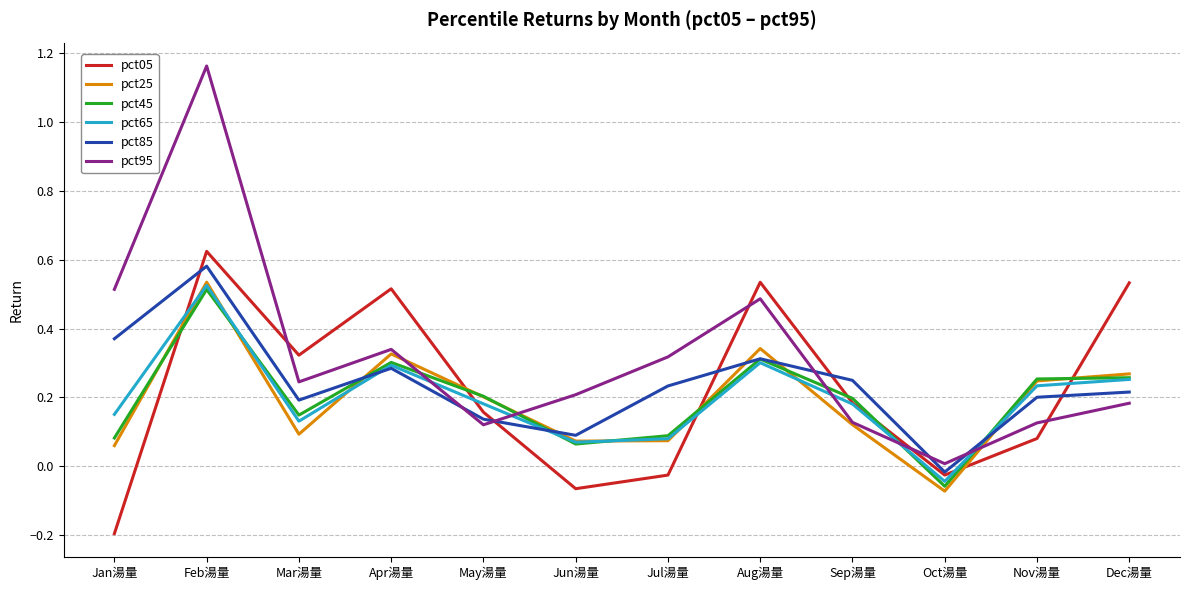

Which series ends up on top after the final intersection of pct25 and pct95?

pct25